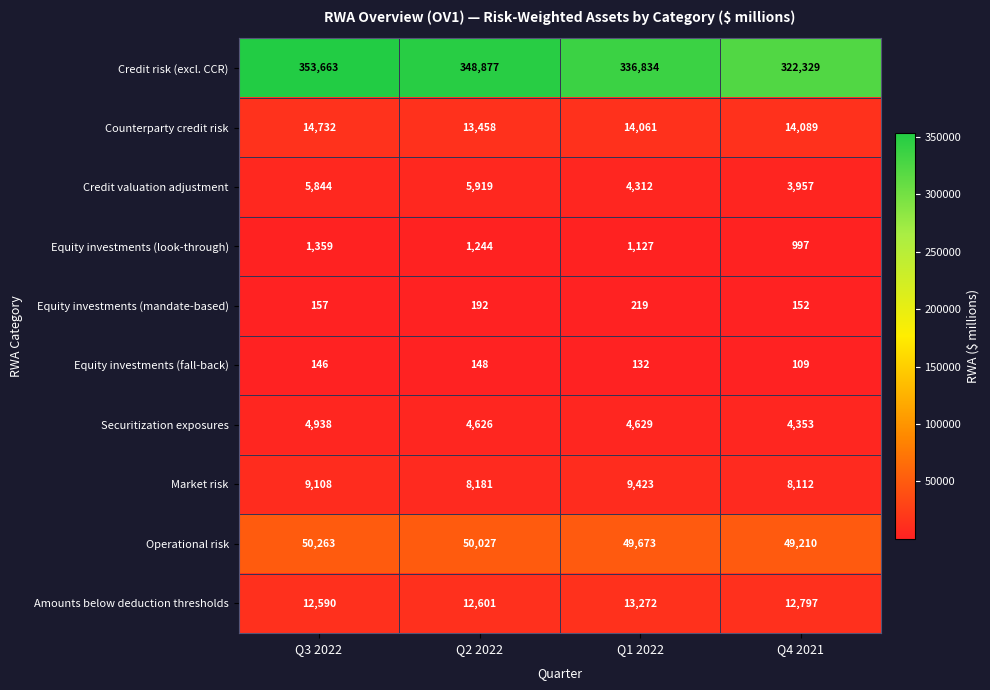

What is the total value across all series at Q4 2021?

416105